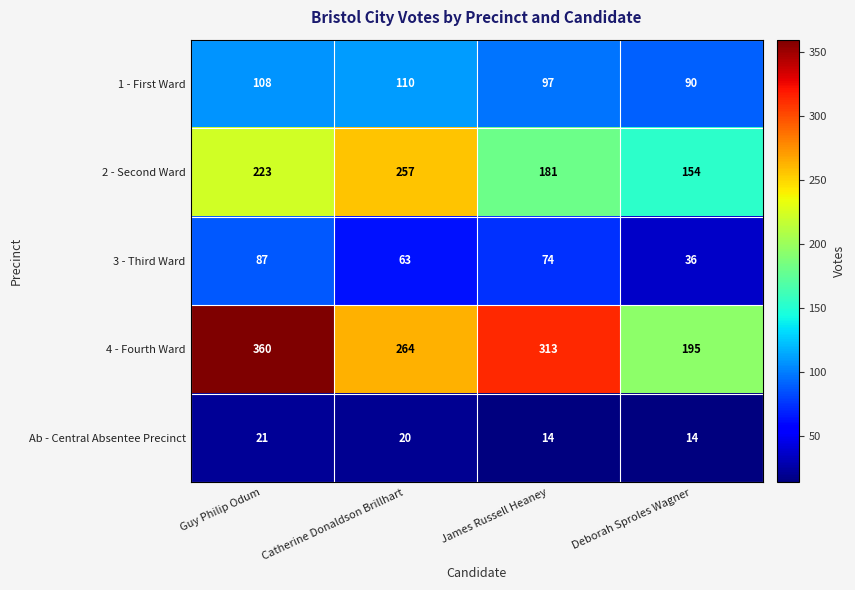

What is the maximum value shown in the chart?

360